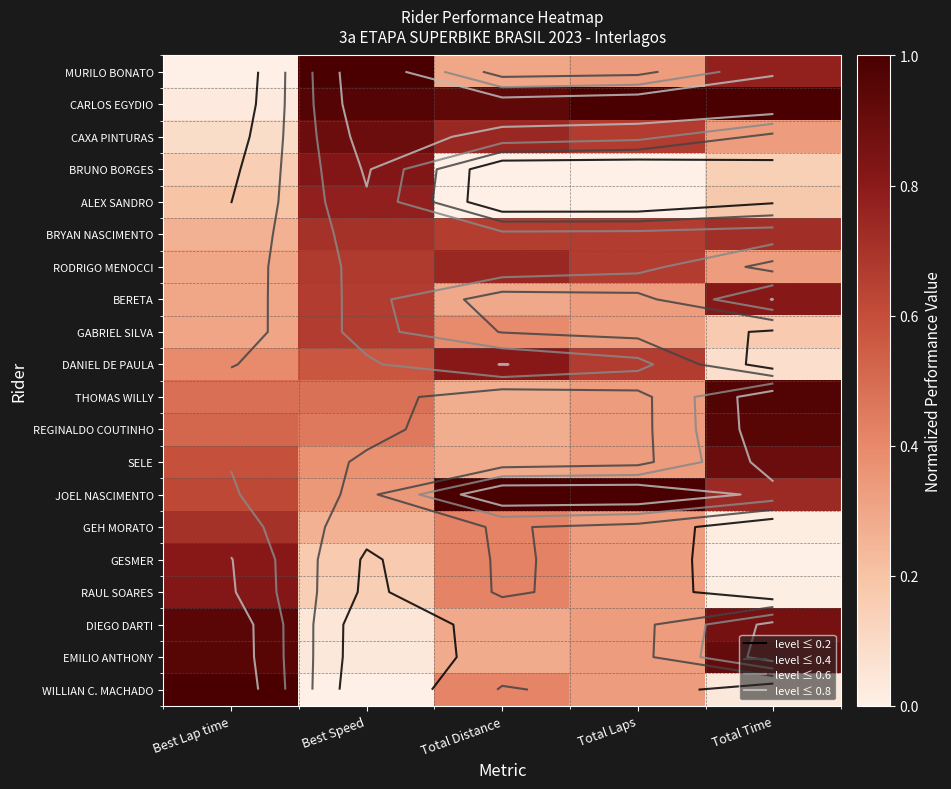

Rank the categories by RAUL SOARES value from lowest to highest.

Total Time, Best Speed, Total Laps, Total Distance, Best Lap time